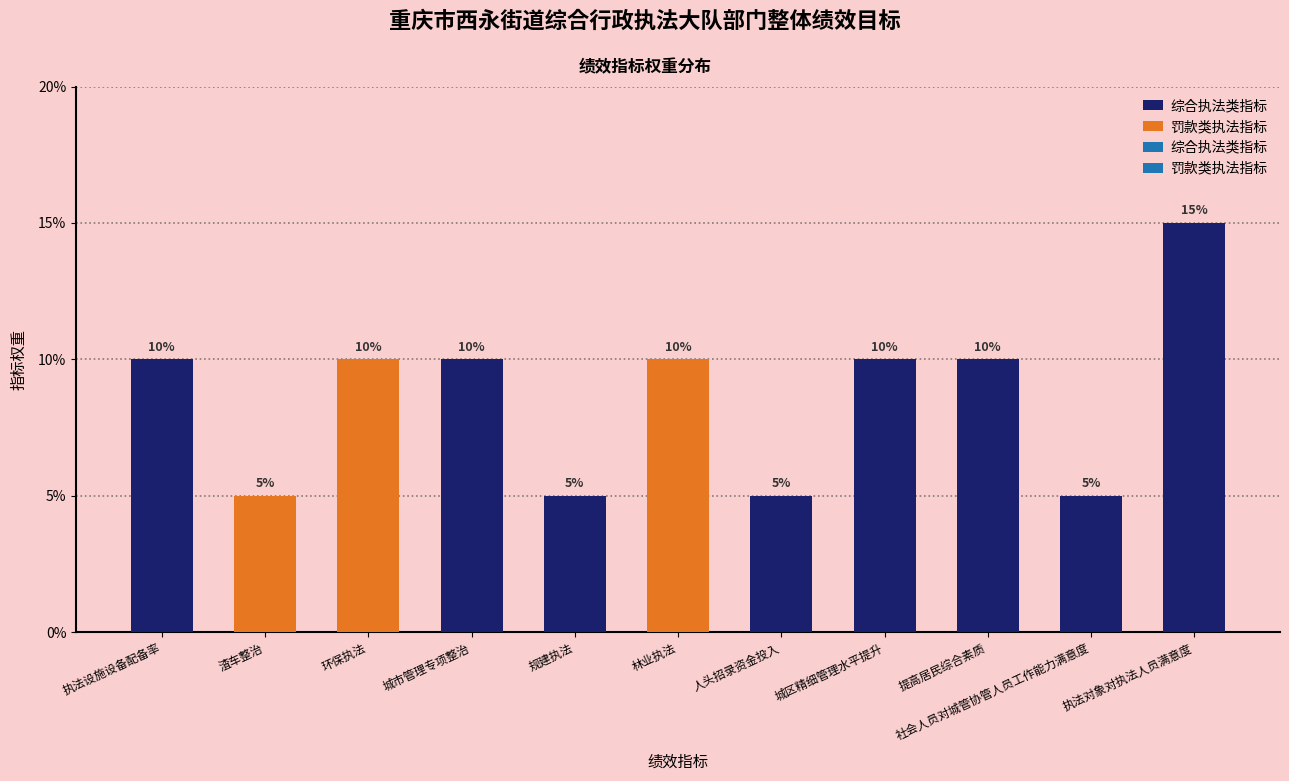

Approximately how many times larger is the value at 执法设施设备配备率 compared to 城市管理专项整治?

1.0